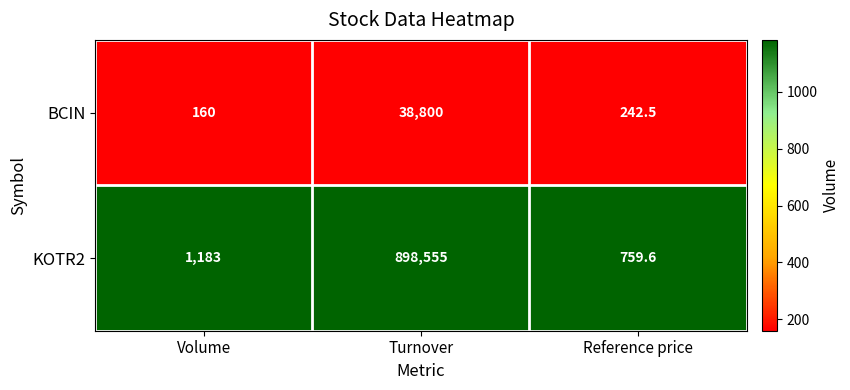

Rank the series by their maximum value, from highest to lowest.

KOTR2, BCIN